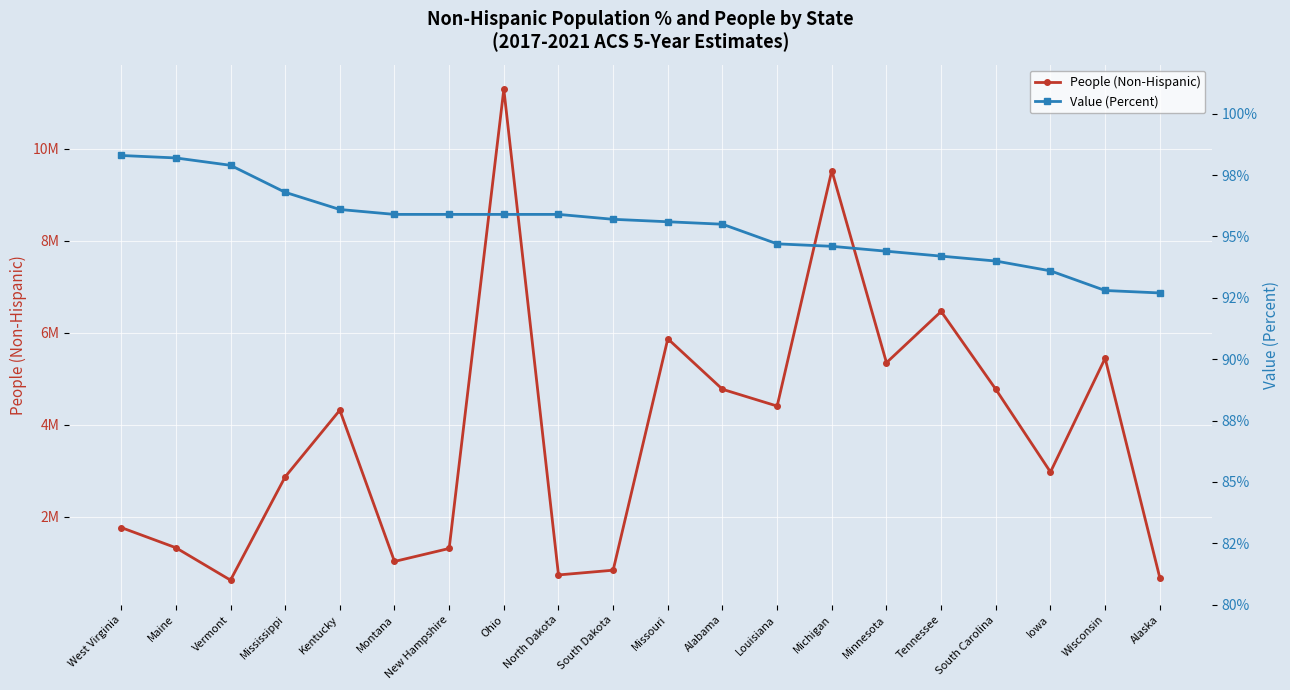

True or false: People (Non-Hispanic) and Value (Percent) intersect in this chart.

False